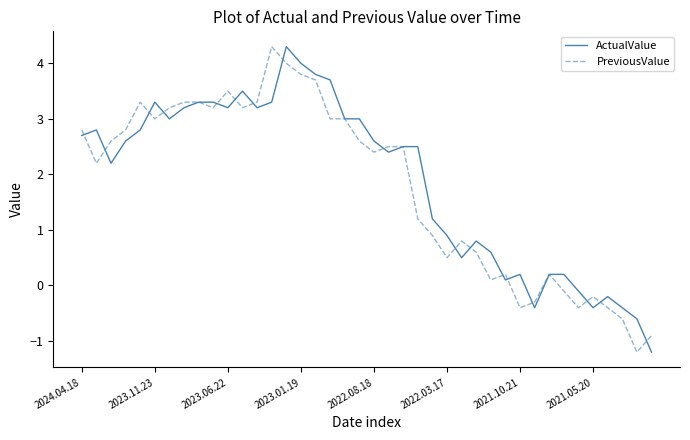

What is the average value of the PreviousValue series?

1.8